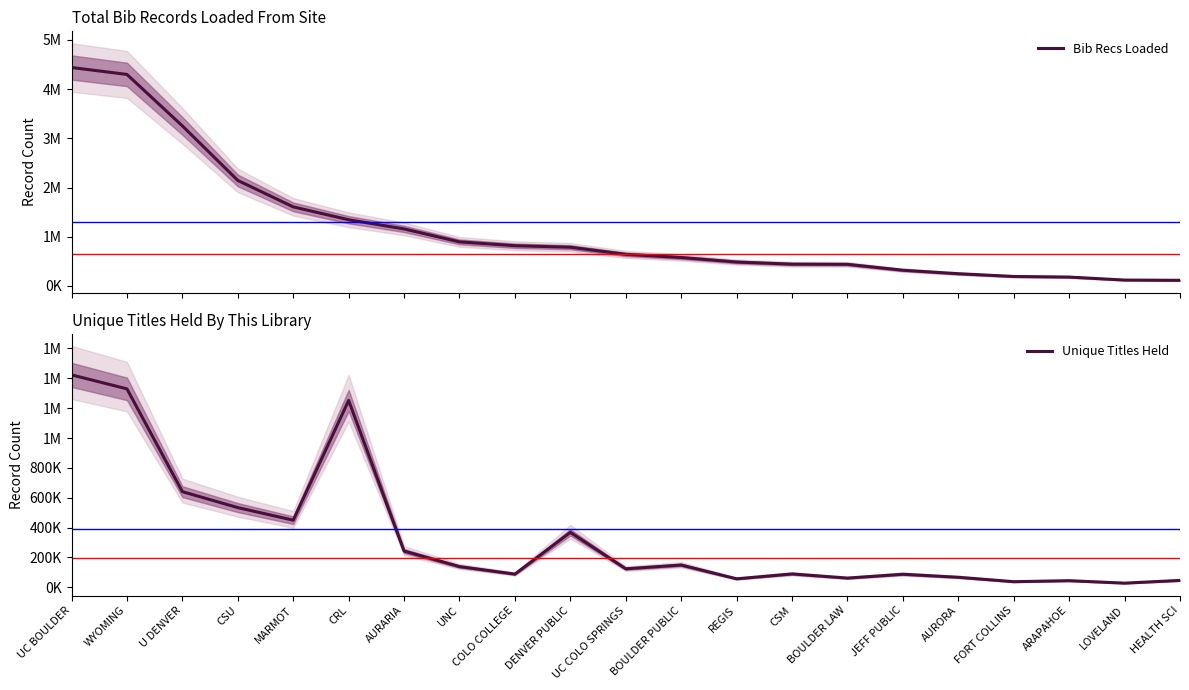

Reading left to right, transcribe all the data shown in this chart.

Bib Recs Loaded: 4440915.9	4299606.9	3253245.3	2144012.4	1606684.5	1345124.7	1158600.6	895100.4	817080.3	785792.7	641358.0	577208.7	485504.1	442265.4	438557.4	318652.2	247599.9	191735.1	179456.4	118632.6	113484.6
Unique Titles Held: 1423244.2	1329475.8	640674.3	533974.3	449616.6	1251913.5	242801.7	138763.7	88396.9	368082.9	123988.5	149311.4	56826.0	89553.2	61732.0	87495.8	67237.3	37569.8	44349.4	27864.3	46175.4